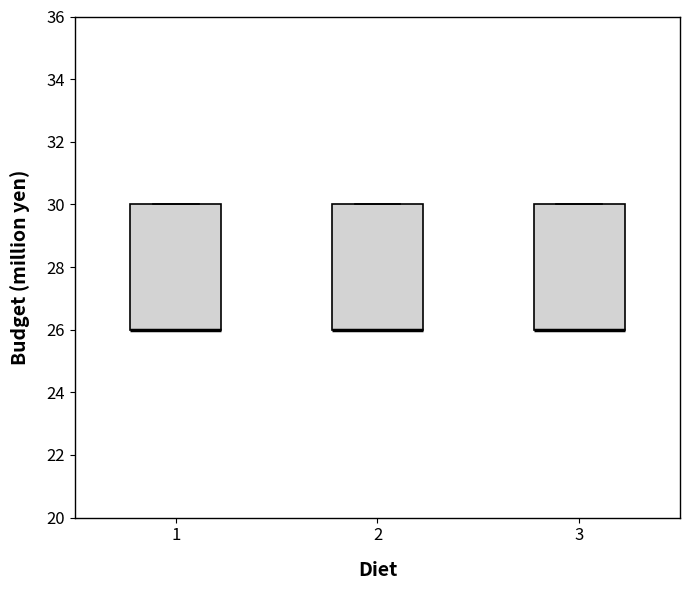

Reading left to right, read every box against the y-axis: the position of its median line, the range the box covers, and the ends of its whiskers. The values are not printed on the chart, so give them approximately, as read against the axis.

1: median 26 (drawn on the box's lower edge), box 26 to 30, whiskers 26 to 30
2: median 26 (drawn on the box's lower edge), box 26 to 30, whiskers 26 to 30
3: median 26 (drawn on the box's lower edge), box 26 to 30, whiskers 26 to 30